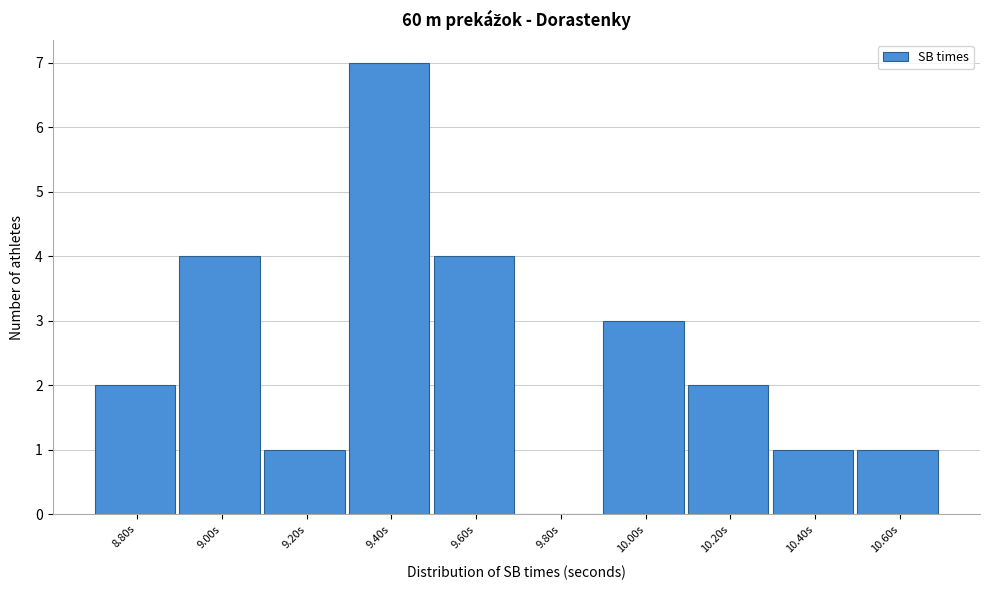

Reading left to right, list all the values displayed in this chart.

8.80s=2	9.00s=4	9.20s=1	9.40s=7	9.60s=4	9.80s=0	10.00s=3	10.20s=2	10.40s=1	10.60s=1